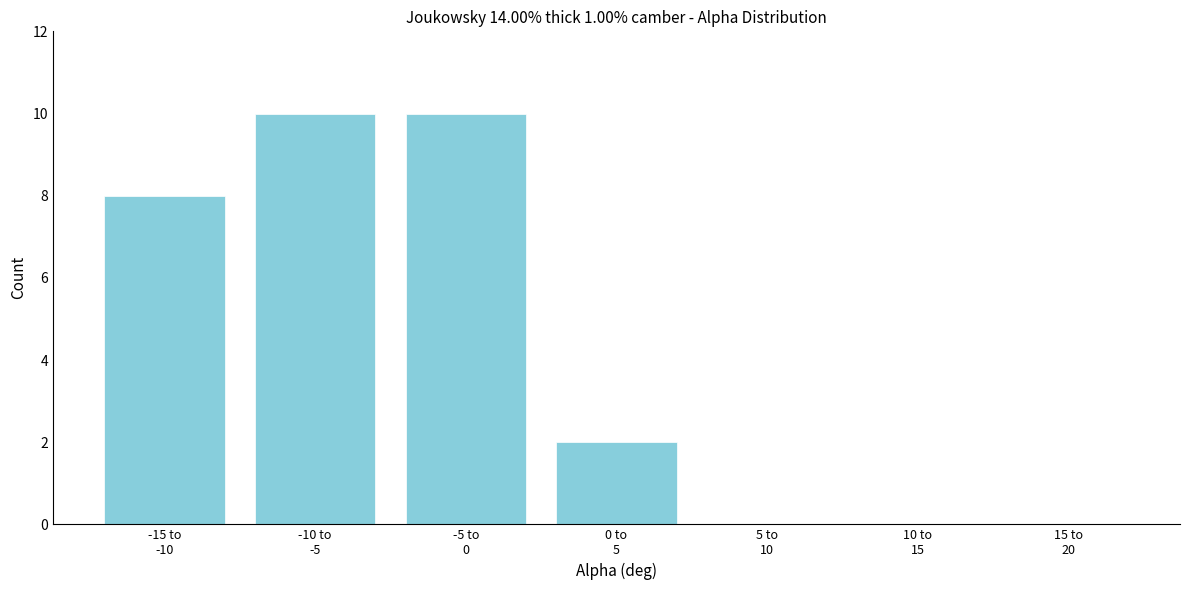

What is the maximum value shown in the chart?

10